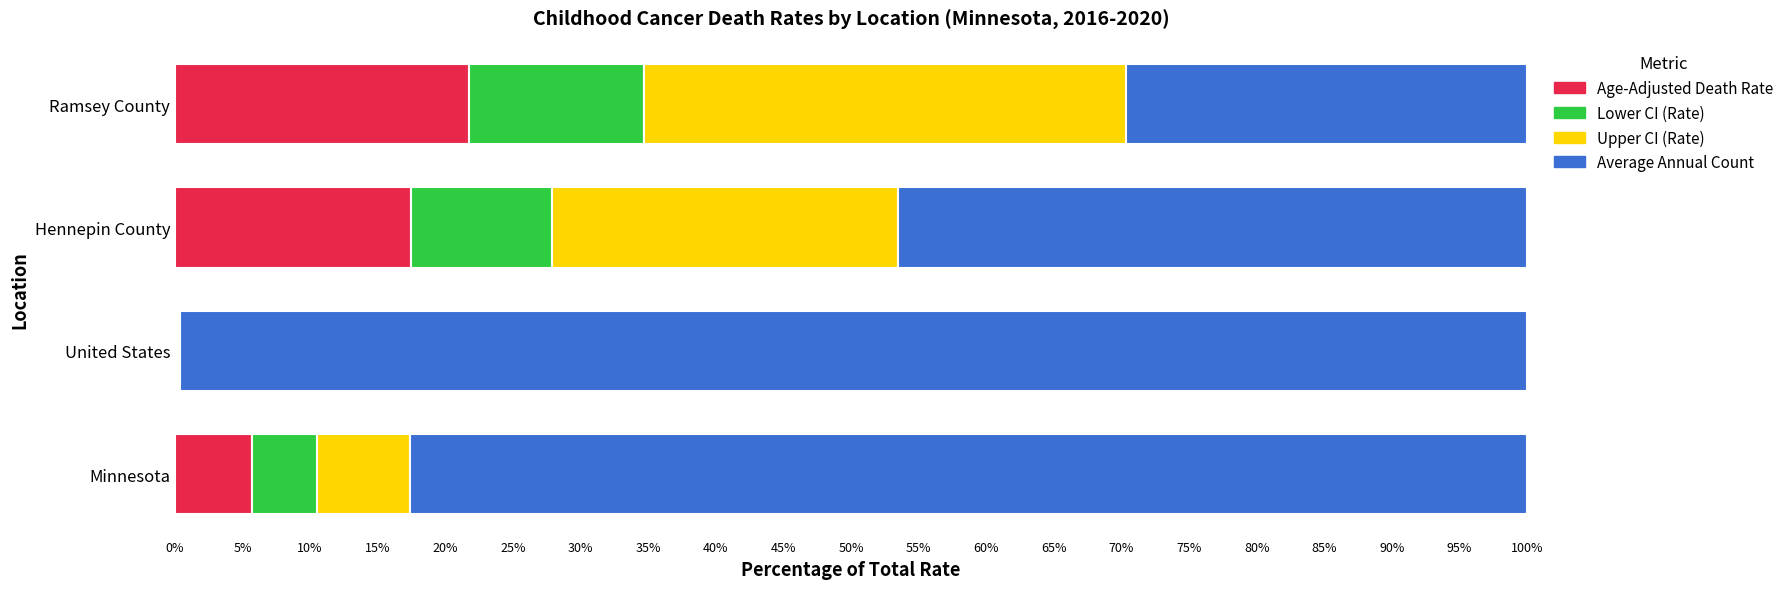

Which category has the highest value in the Age-Adjusted Death Rate series?

Ramsey County